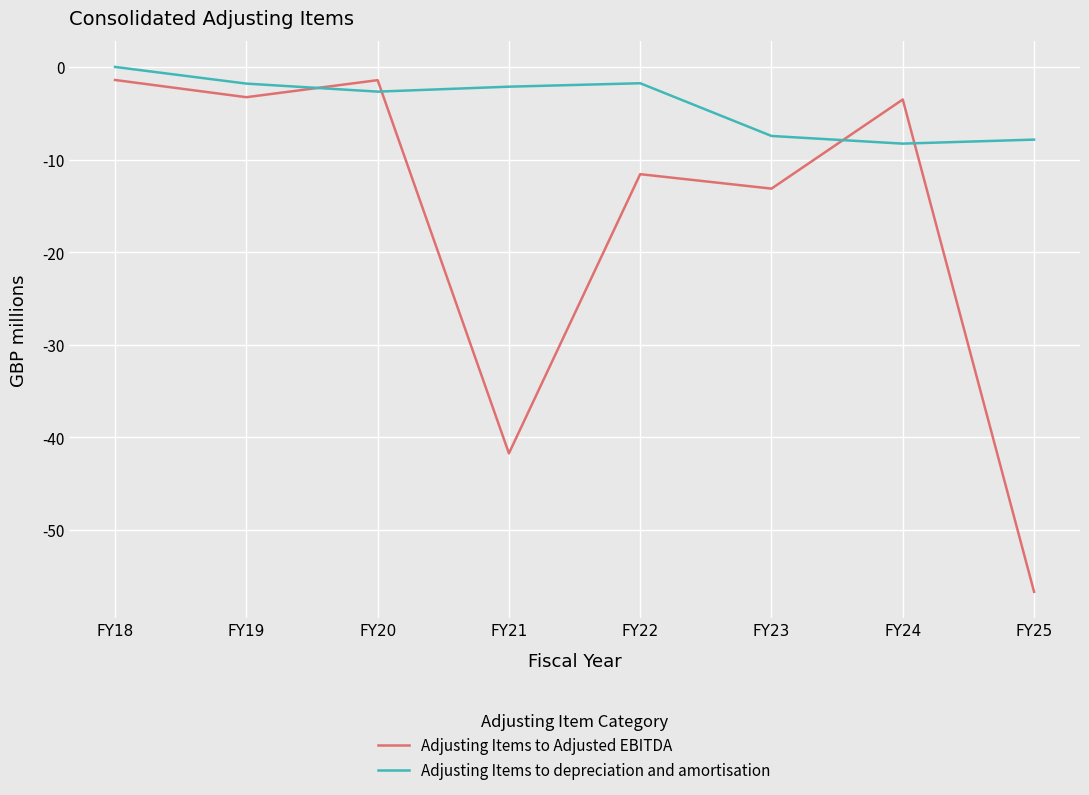

At which category is the sum across all series the highest?

FY18